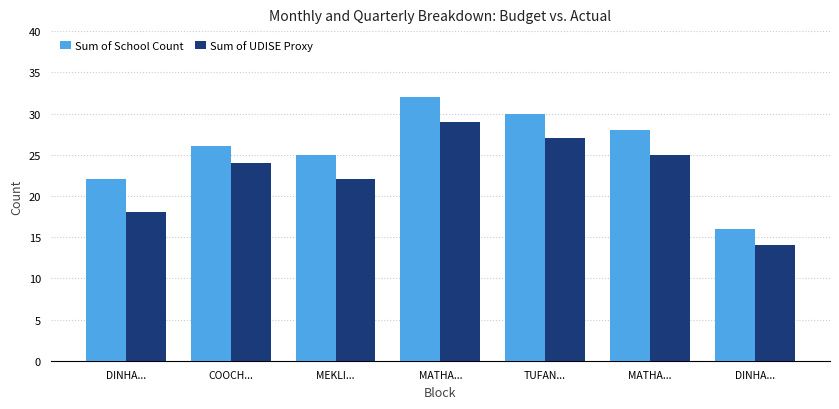

What is the total value across all series at DINHA...?

40